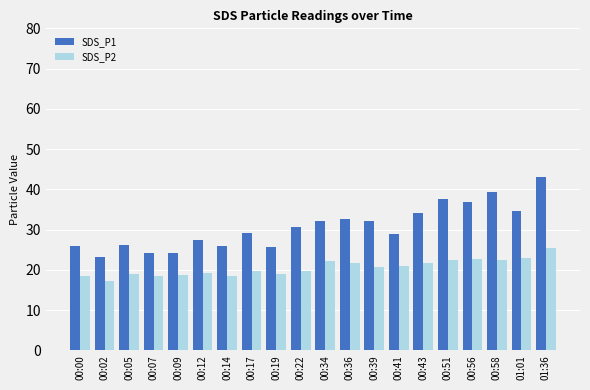

At which category is the sum across all series the highest?

01:36